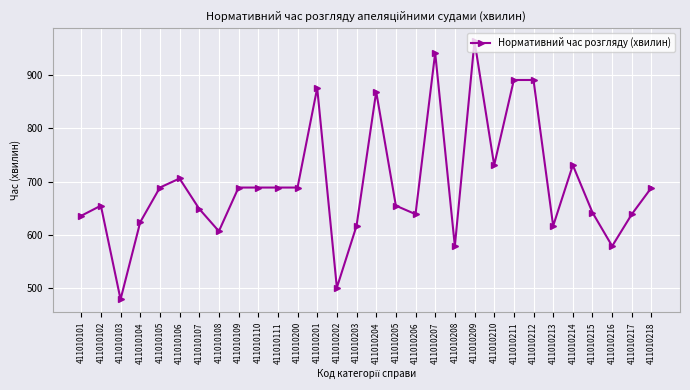

What is the difference between the maximum and minimum values?

485